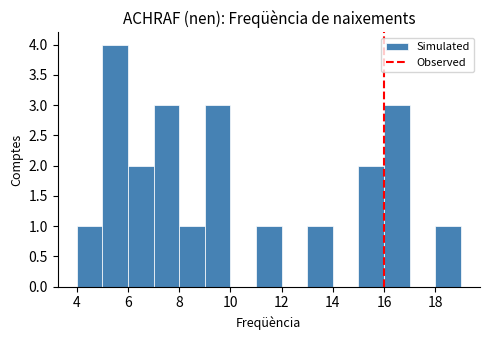

What is the height of the bar covering 9 to 10 on the x-axis? The values are not printed on the chart, so give them approximately, as read against the axis.

3